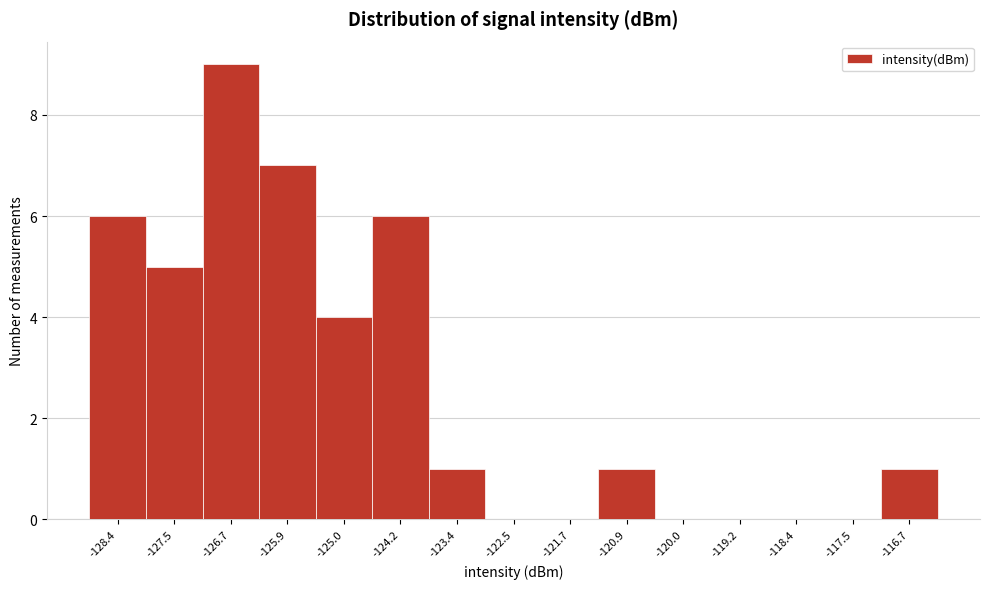

Over which range of the x-axis is the bar tallest?

-127.1 to -126.3